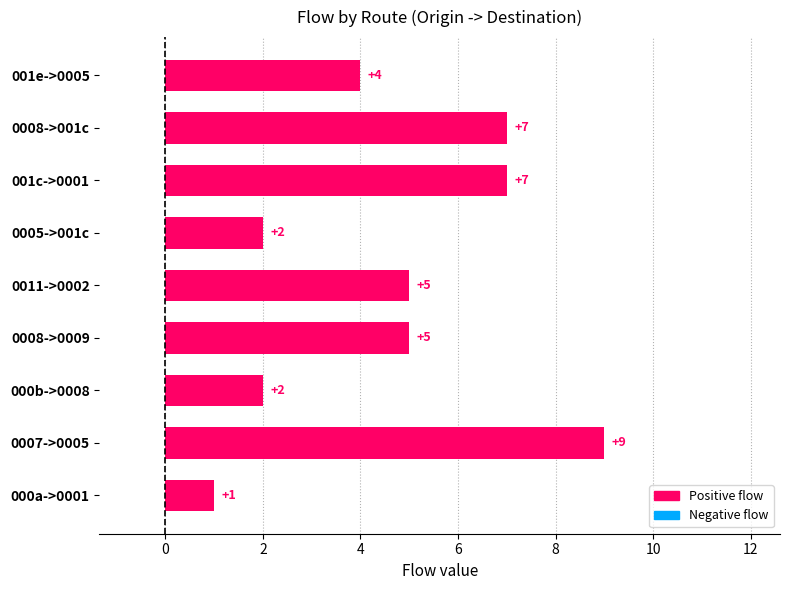

What is the difference between the maximum and minimum values?

8